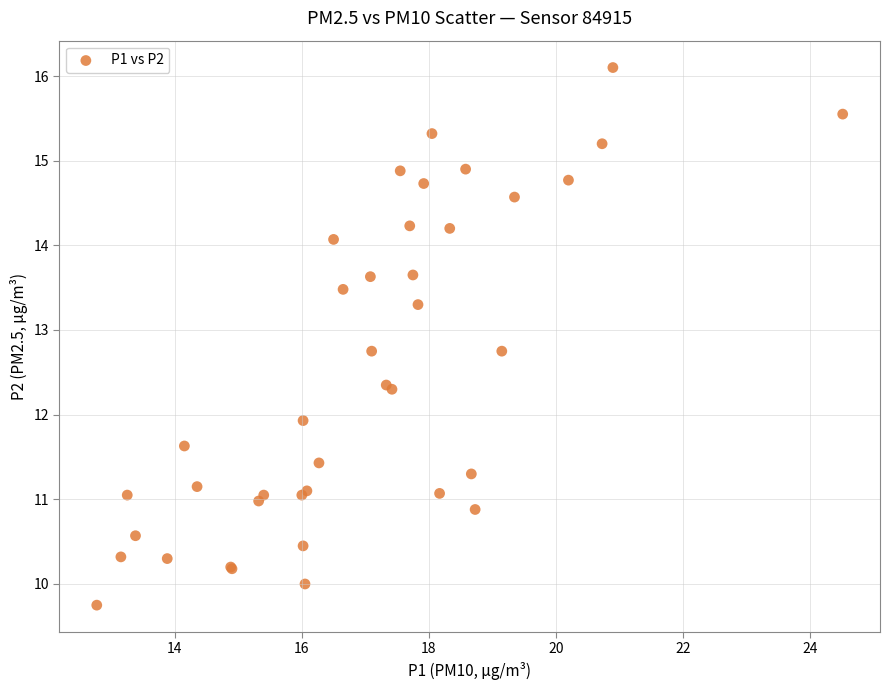

What Y value in the scatter plot is closest to 12?

11.9